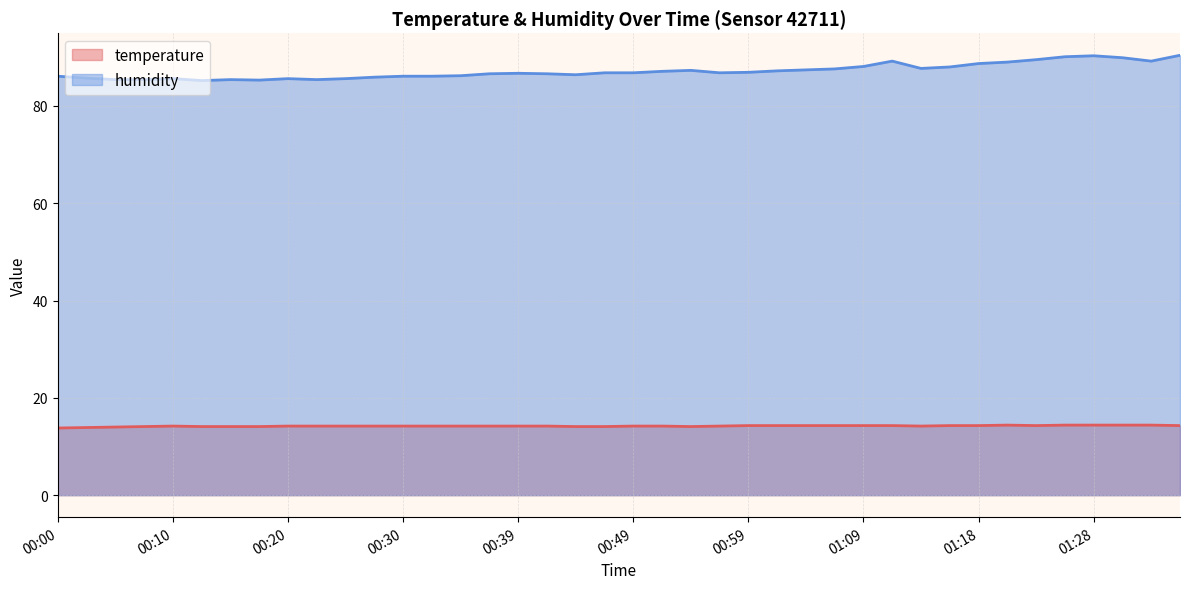

Rank the categories by humidity value from lowest to highest.

00:13, 00:17, 00:05, 00:08, 00:15, 00:22, 00:10, 00:20, 00:25, 00:03, 00:27, 00:00, 00:30, 00:32, 00:34, 00:44, 00:37, 00:42, 00:39, 00:47, 00:49, 00:56, 00:59, 00:51, 01:01, 00:54, 01:04, 01:06, 01:13, 01:16, 01:09, 01:18, 01:21, 01:11, 01:33, 01:23, 01:31, 01:26, 01:28, 01:36